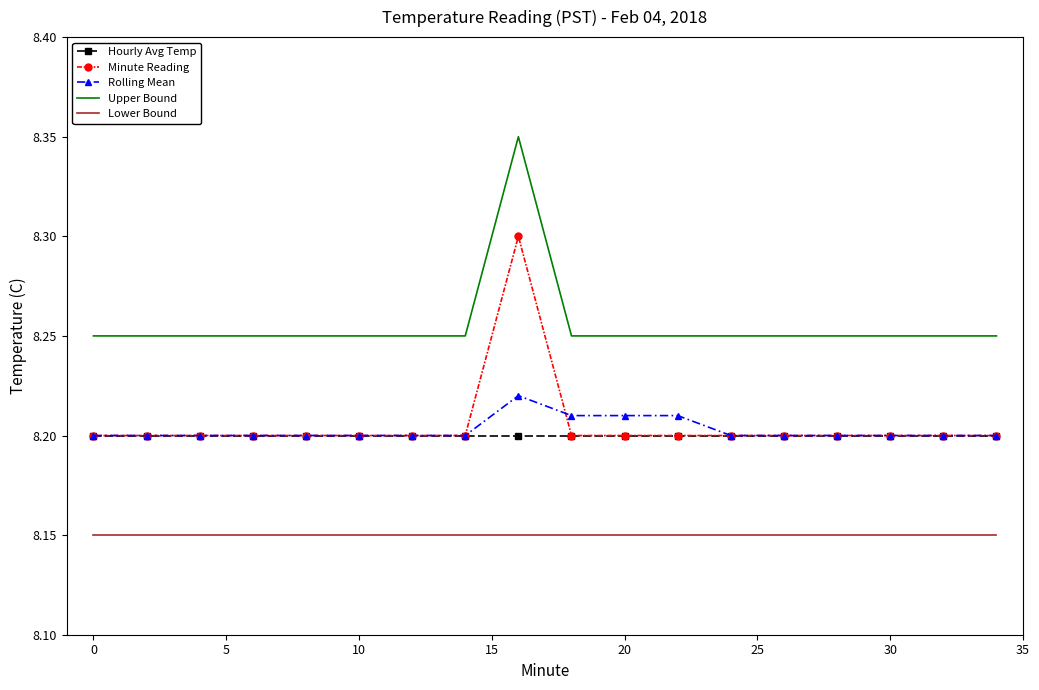

Which series has the largest total across all categories?

Upper Bound